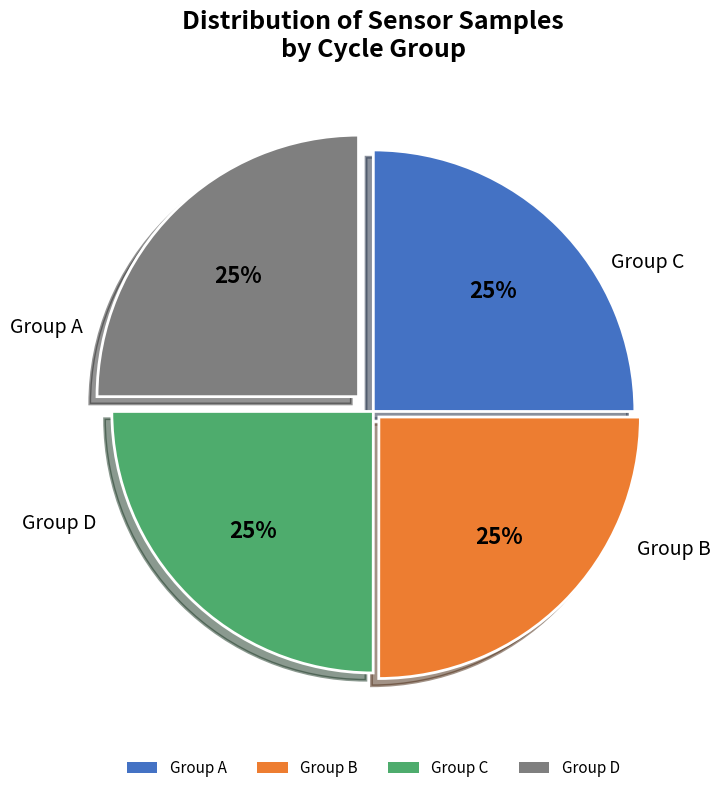

True or false: Group C accounts for 25% of the total.

True